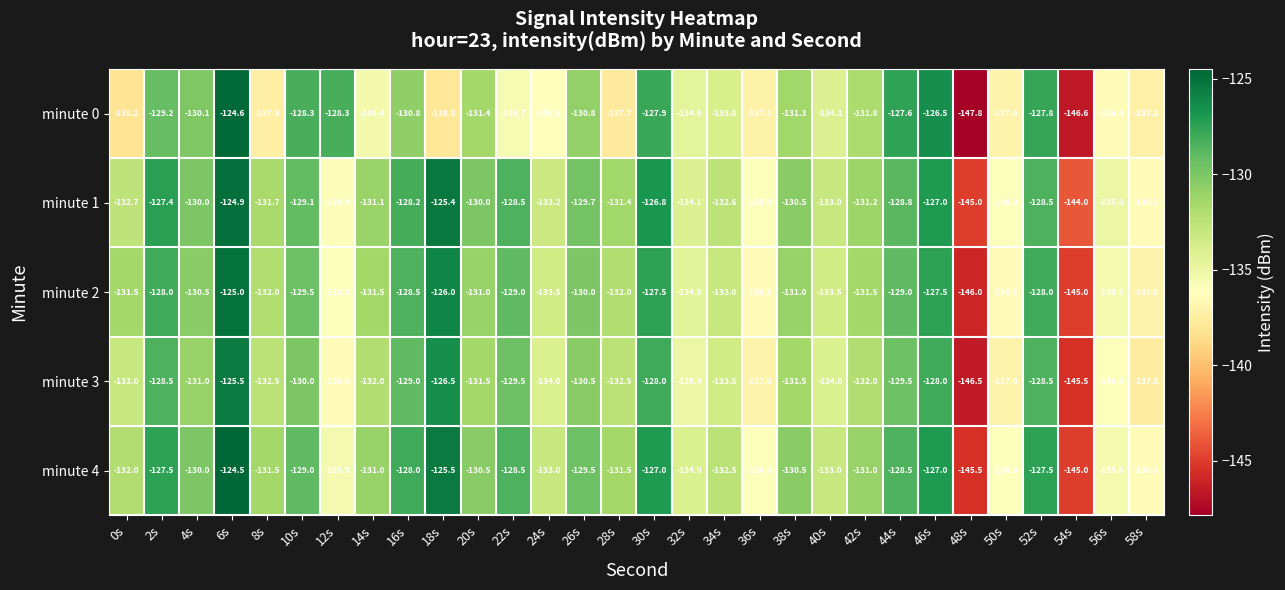

What is the spread (max minus min) of values at 22s?

7.2